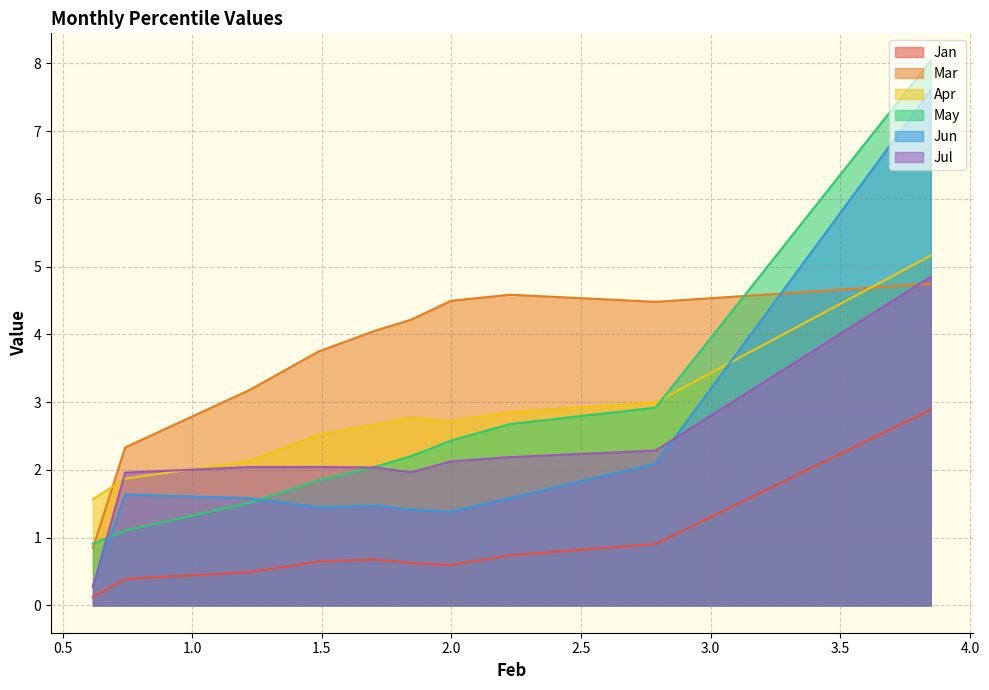

What are all the series names shown in the legend?

Jan, Mar, Apr, May, Jun, Jul